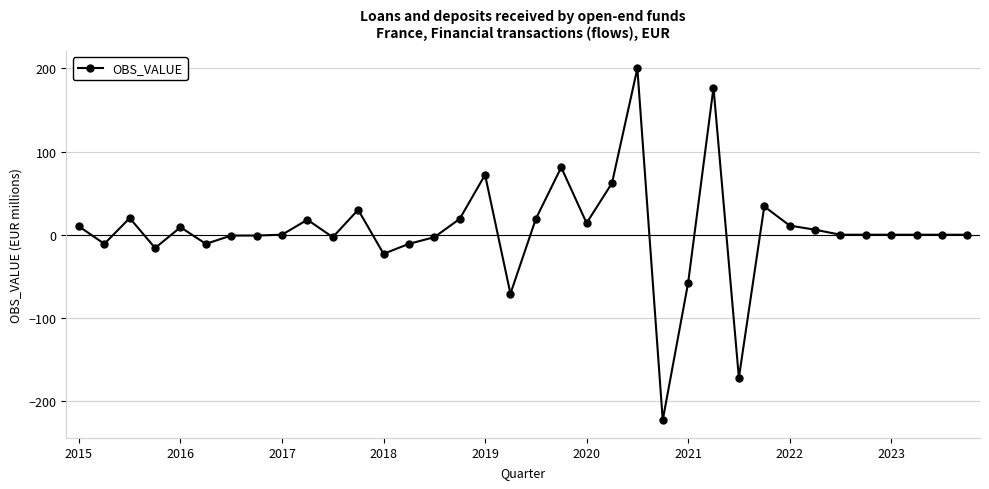

How many data points are less than 0?

13